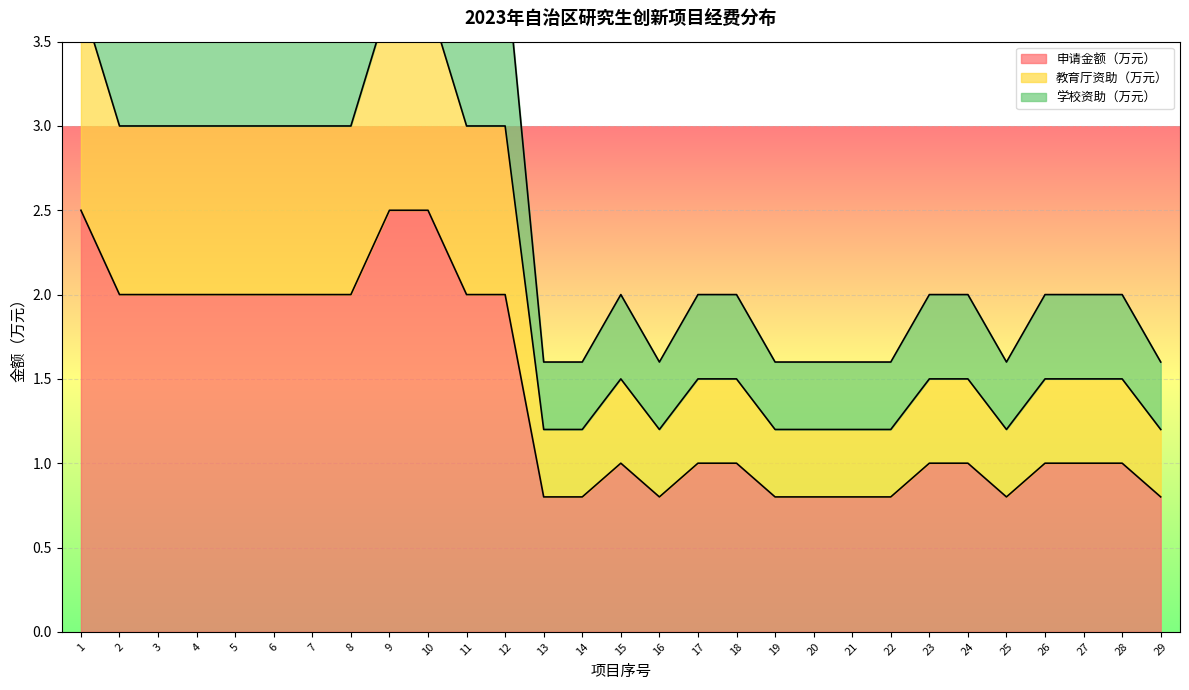

What is the sum of the 申请金额（万元） values at 12 and 24?

3.0